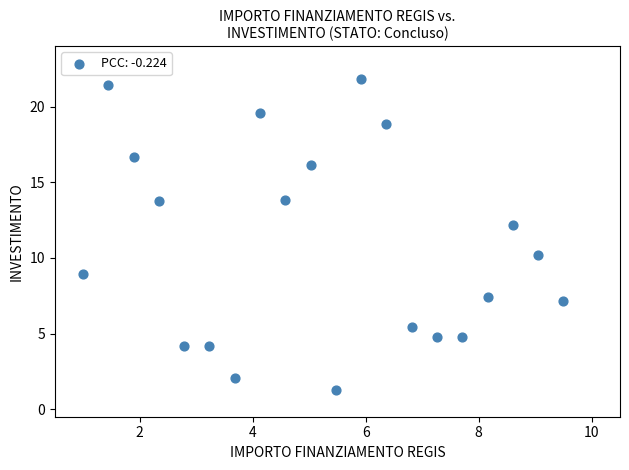

What is the range of Y values (max minus min)?

20.6